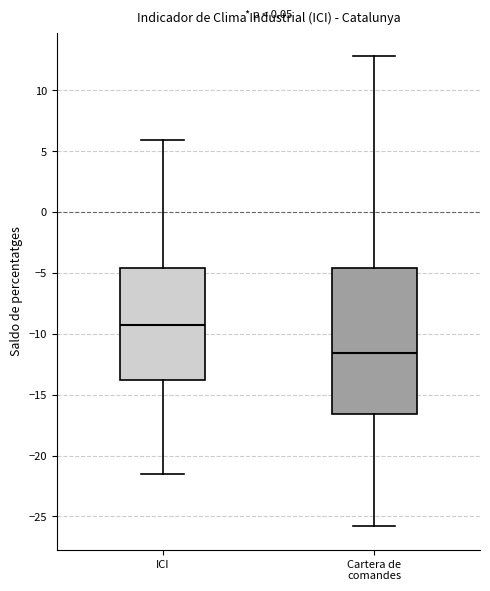

Where does the upper whisker of the box for ICI end on the y-axis? The values are not printed on the chart, so give them approximately, as read against the axis.

6.0